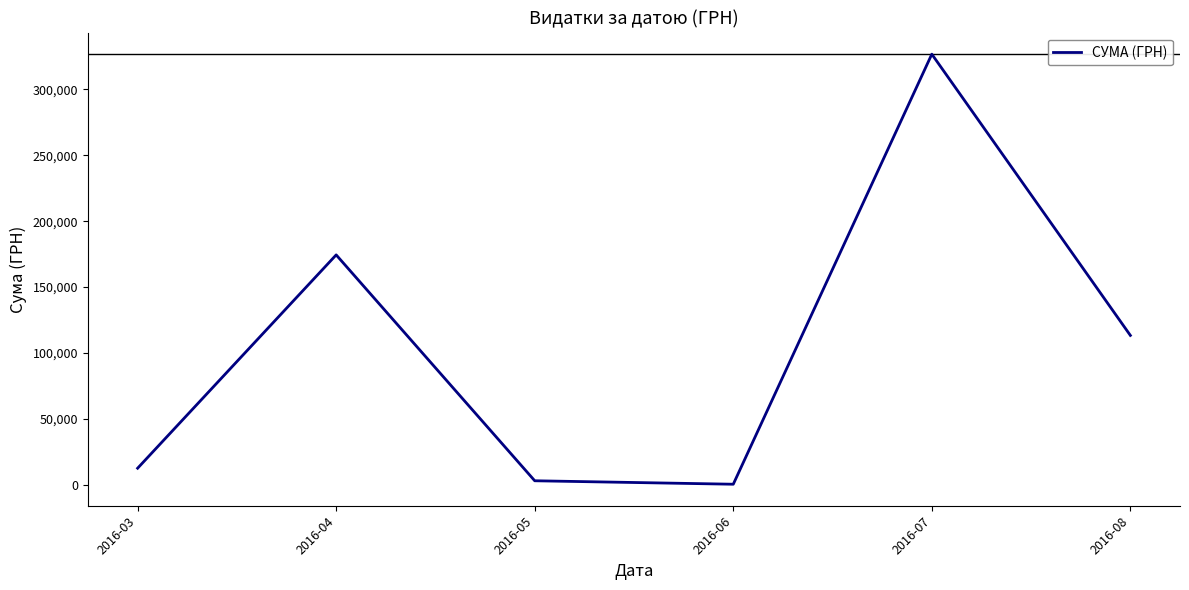

At which label is the value closest to 163586?

2016-04